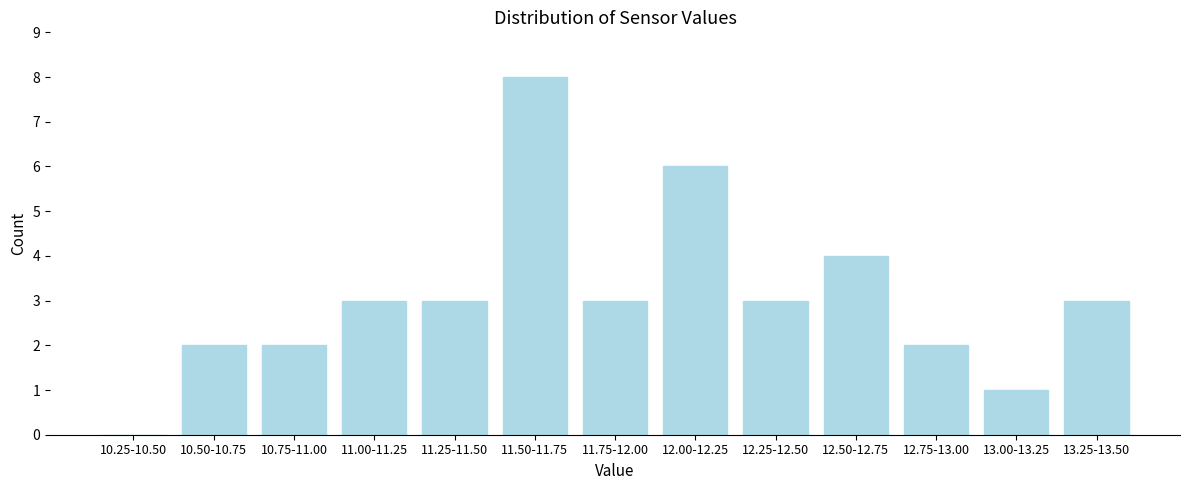

Reading left to right, what are all the values shown in this chart?

10.25-10.50=0	10.50-10.75=2	10.75-11.00=2	11.00-11.25=3	11.25-11.50=3	11.50-11.75=8	11.75-12.00=3	12.00-12.25=6	12.25-12.50=3	12.50-12.75=4	12.75-13.00=2	13.00-13.25=1	13.25-13.50=3